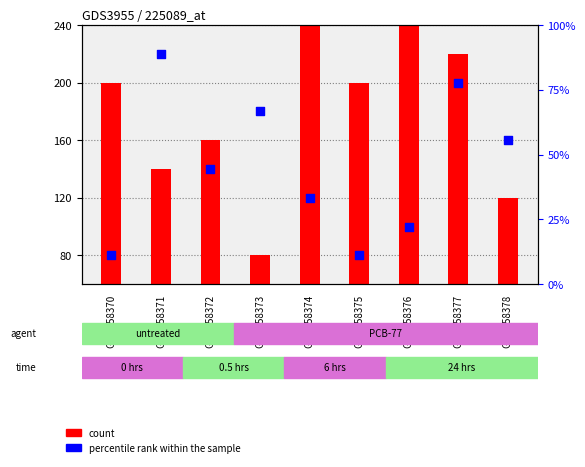

Which series has the widest spread of Y values?

count